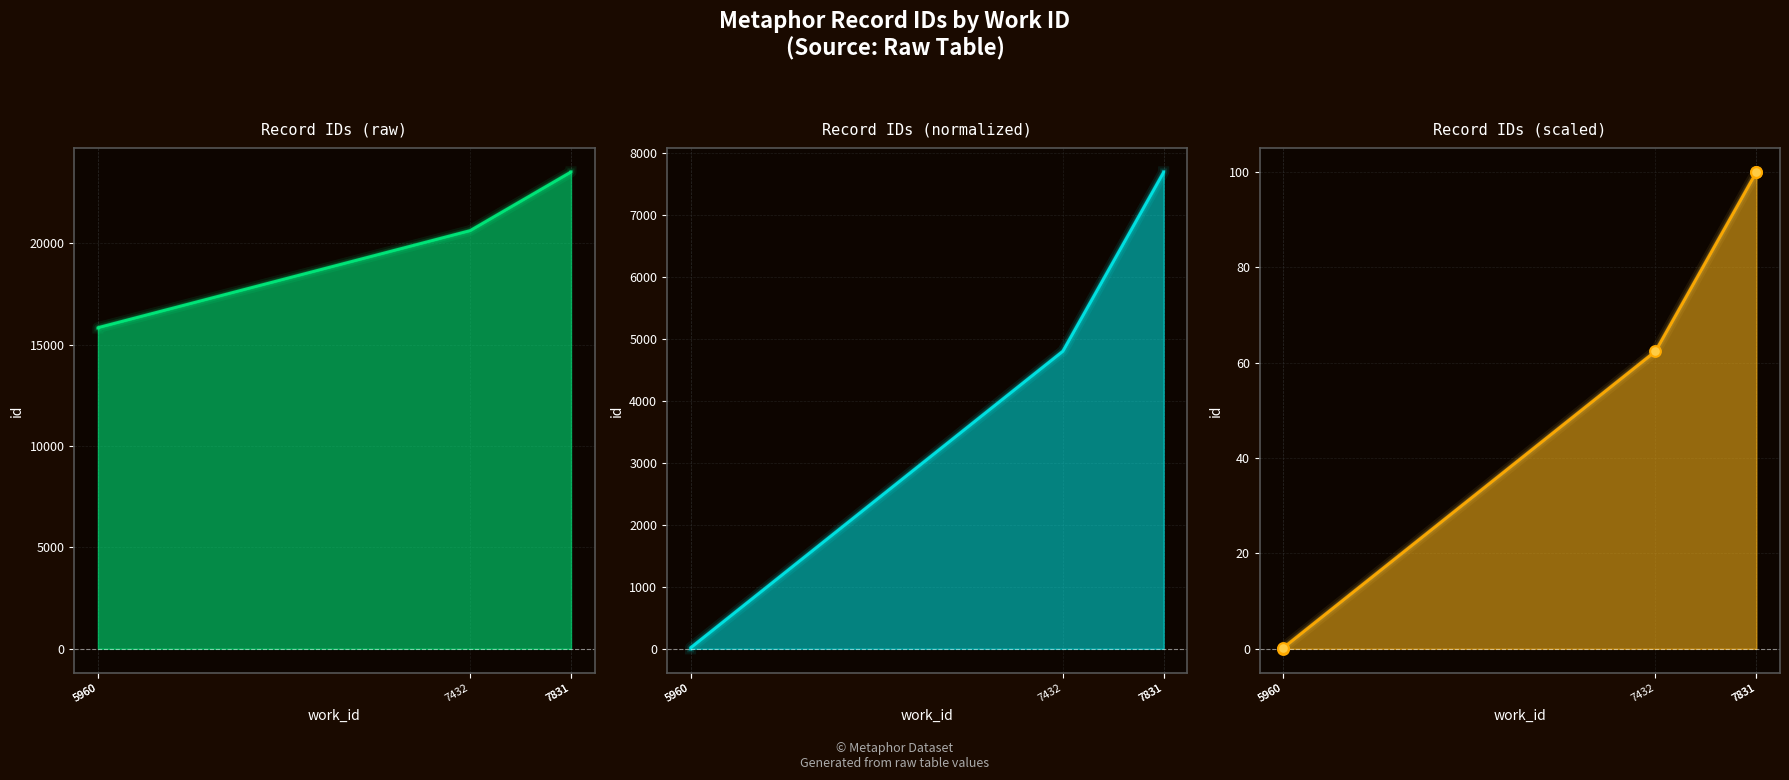

Is the value of Record IDs (scaled) points at 7831 greater than the value of Record IDs (scaled) at 7831?

No